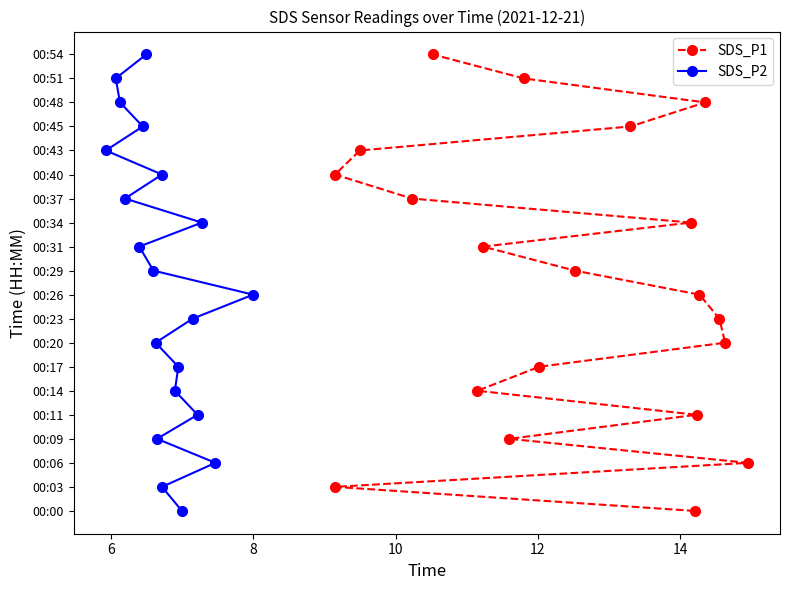

True or false: SDS_P1 and SDS_P2 intersect in this chart.

False